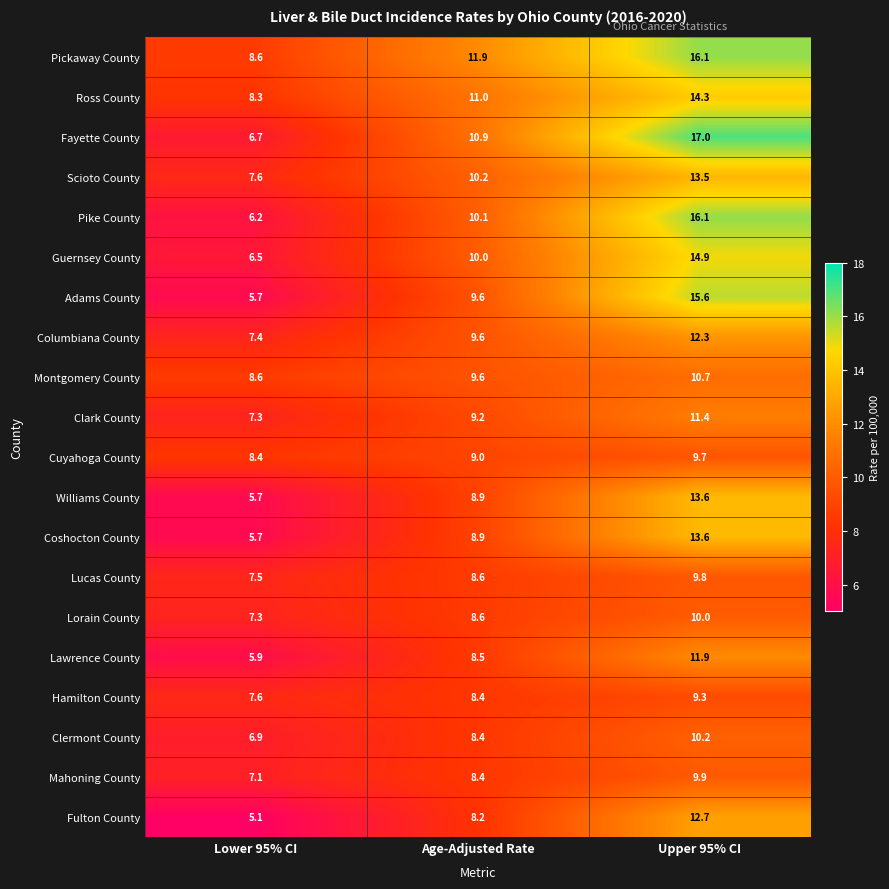

How many values in the Clermont County series exceed 8?

2